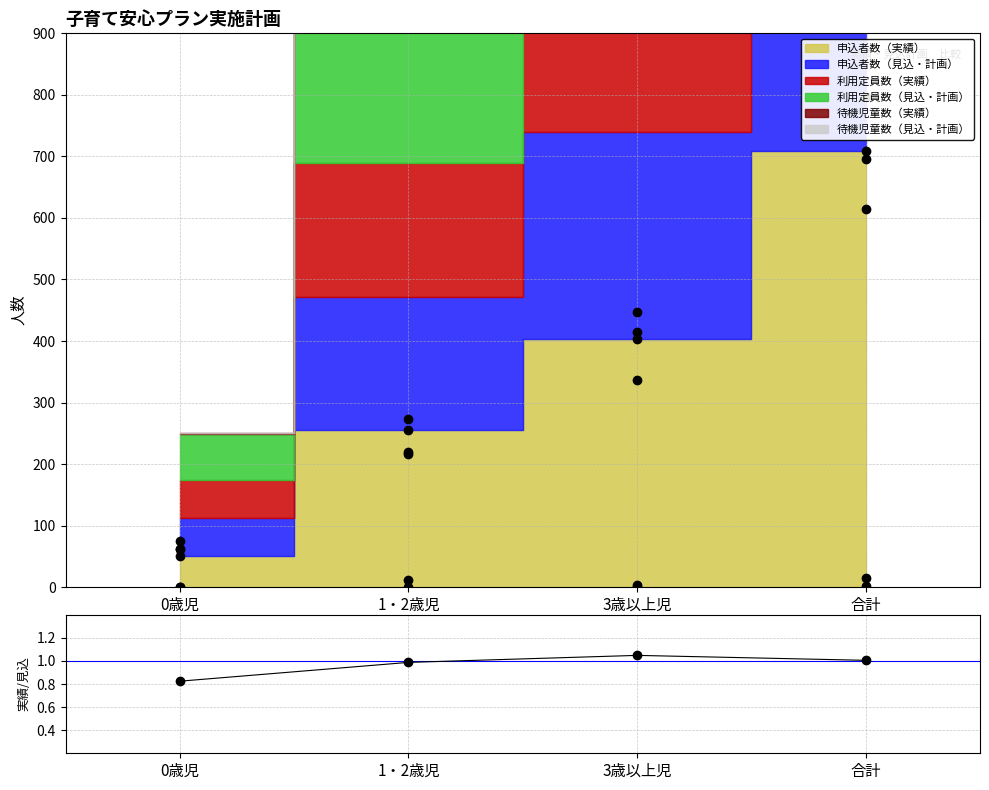

What is the smallest value displayed?

0.8